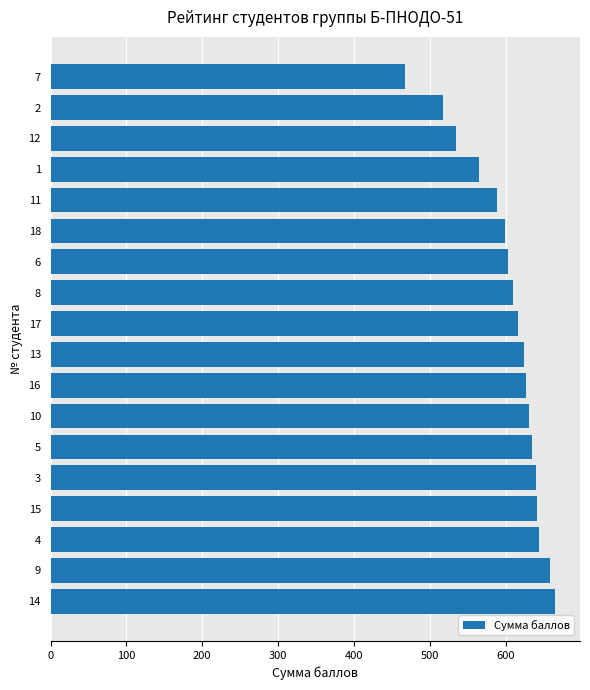

What is the difference between the maximum and minimum values?

198